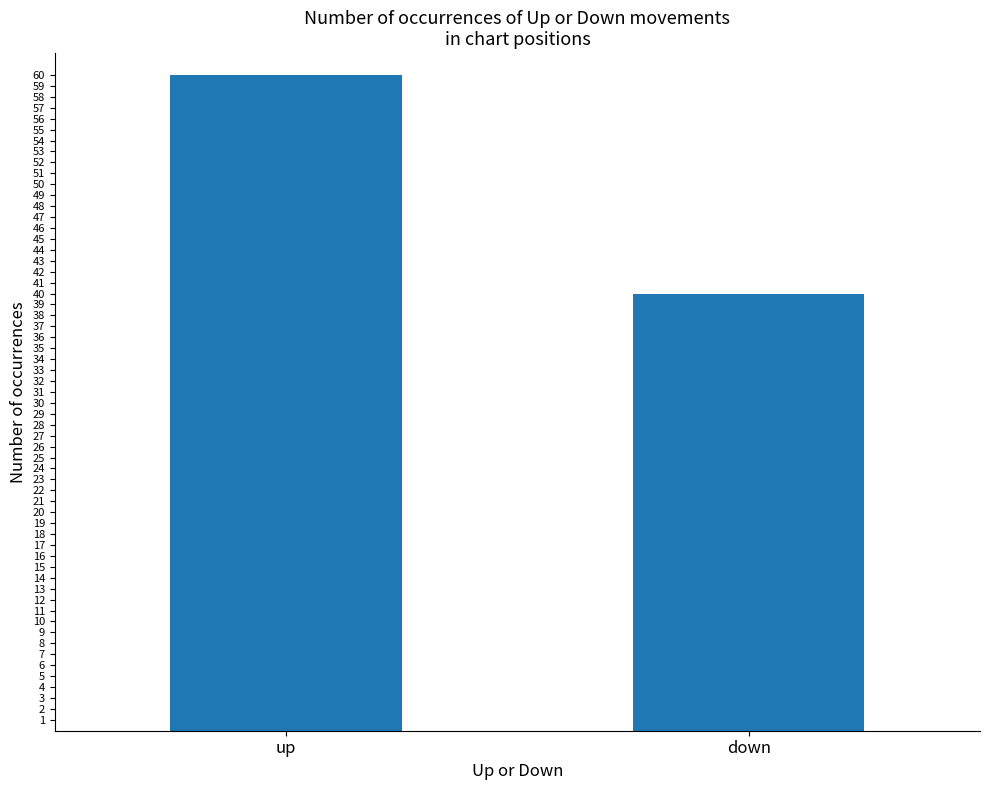

The chart shows a value of 60 at up. True or false?

True